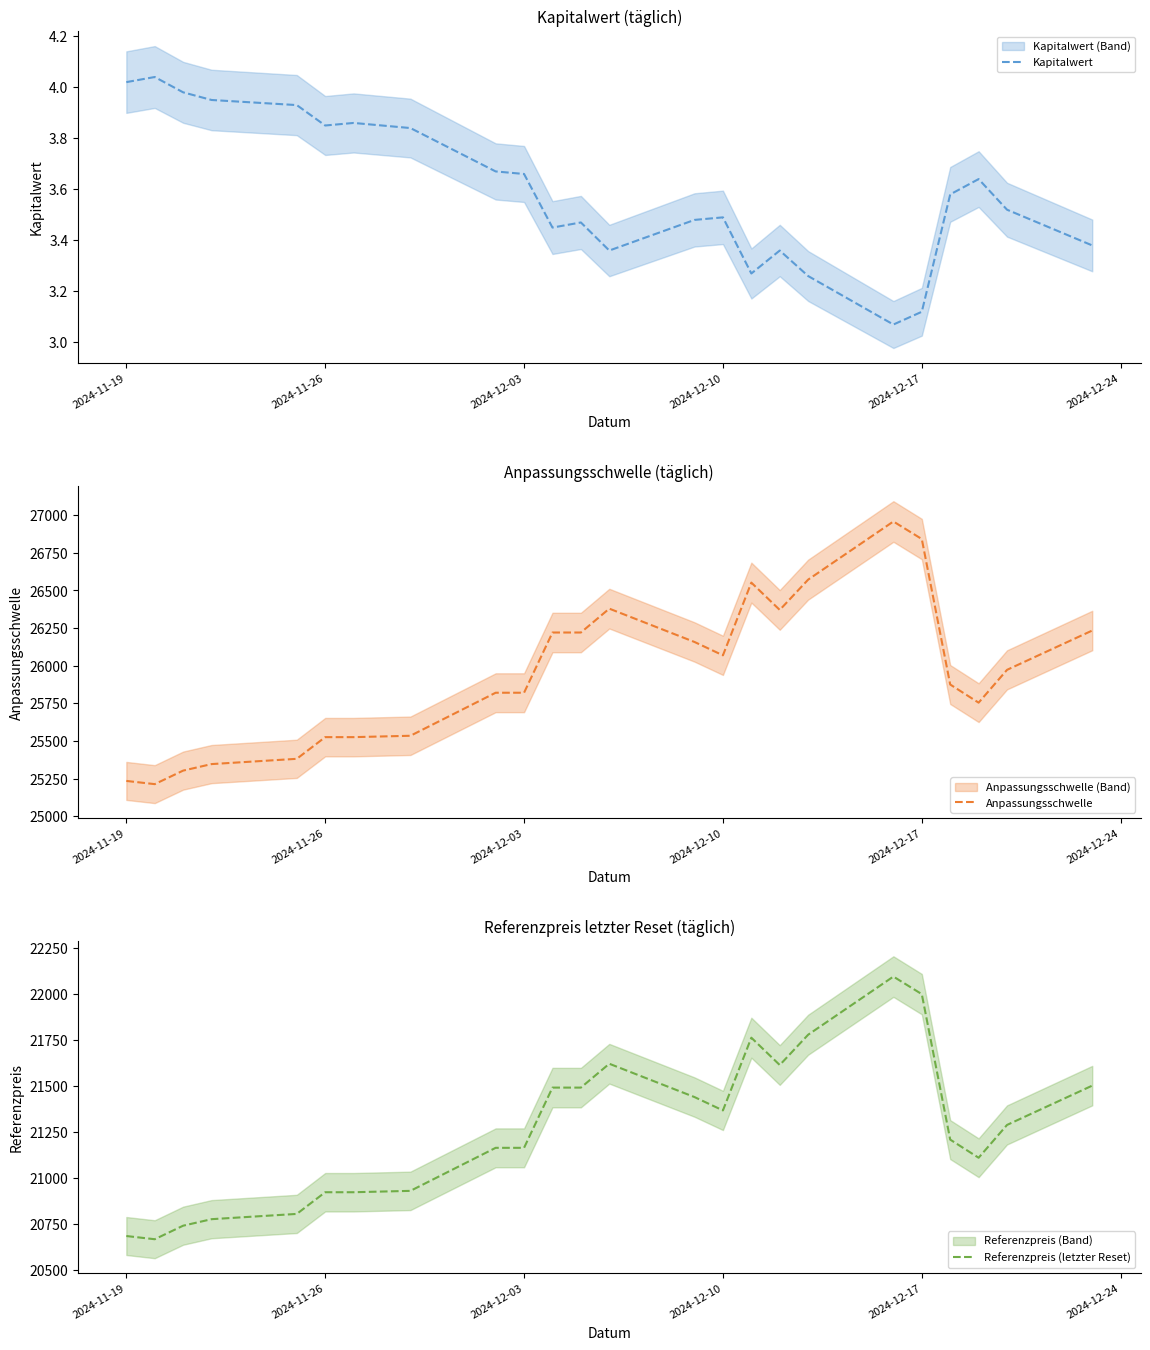

What is the average value of the Kapitalwert series?

3.6